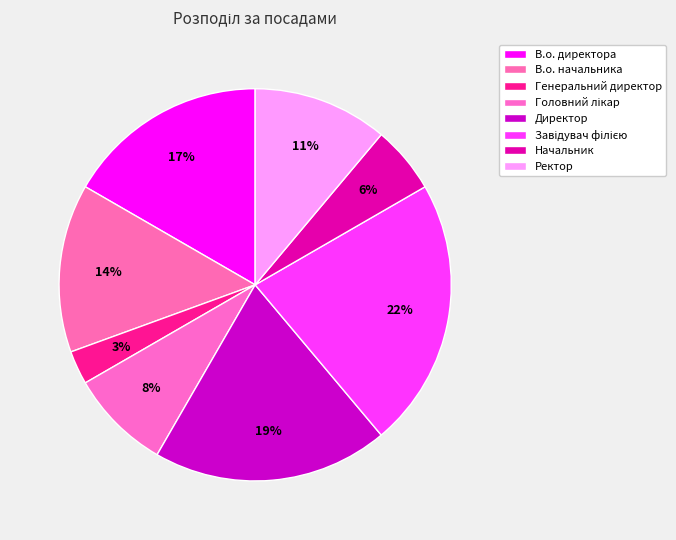

Is there a majority slice in this chart?

No